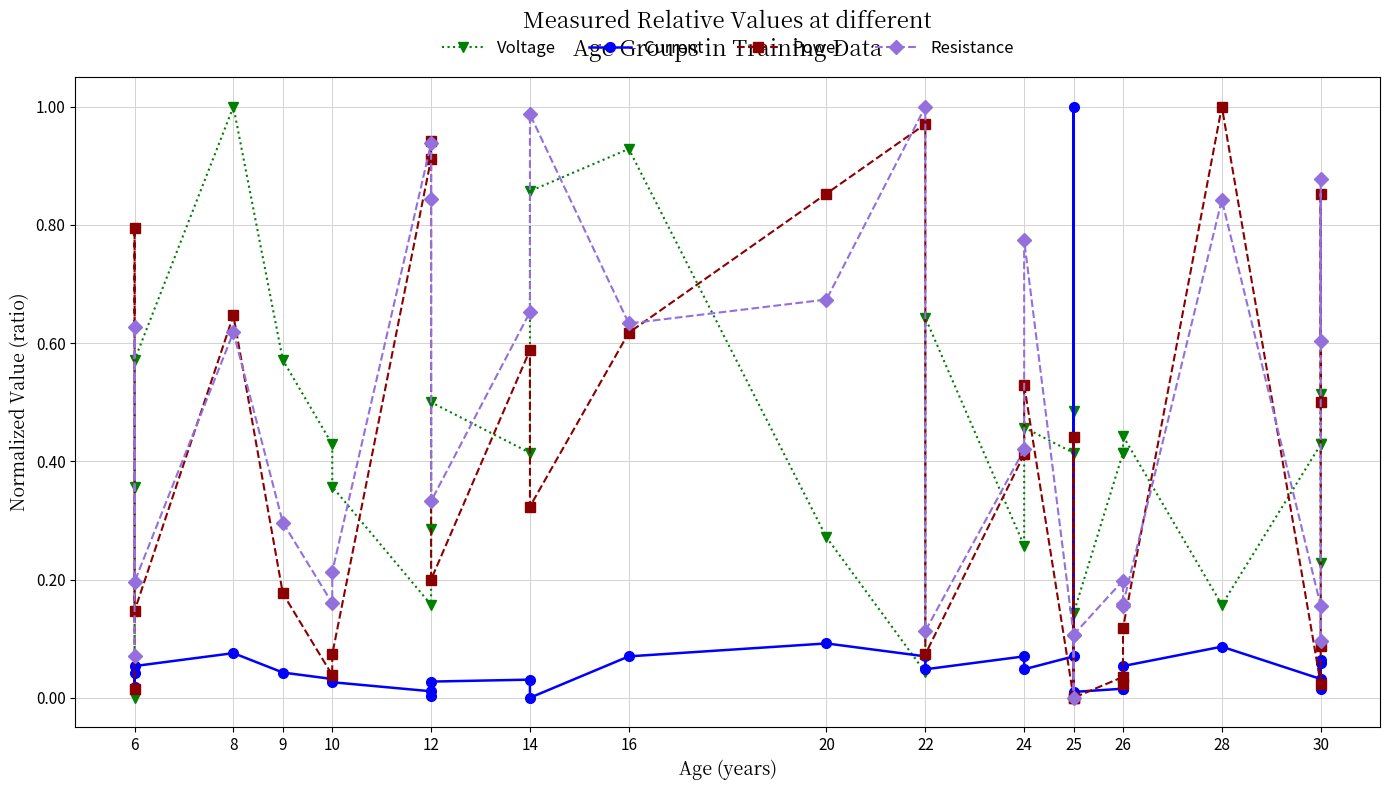

True or false: Voltage has a value of 0.5 at 12.

True